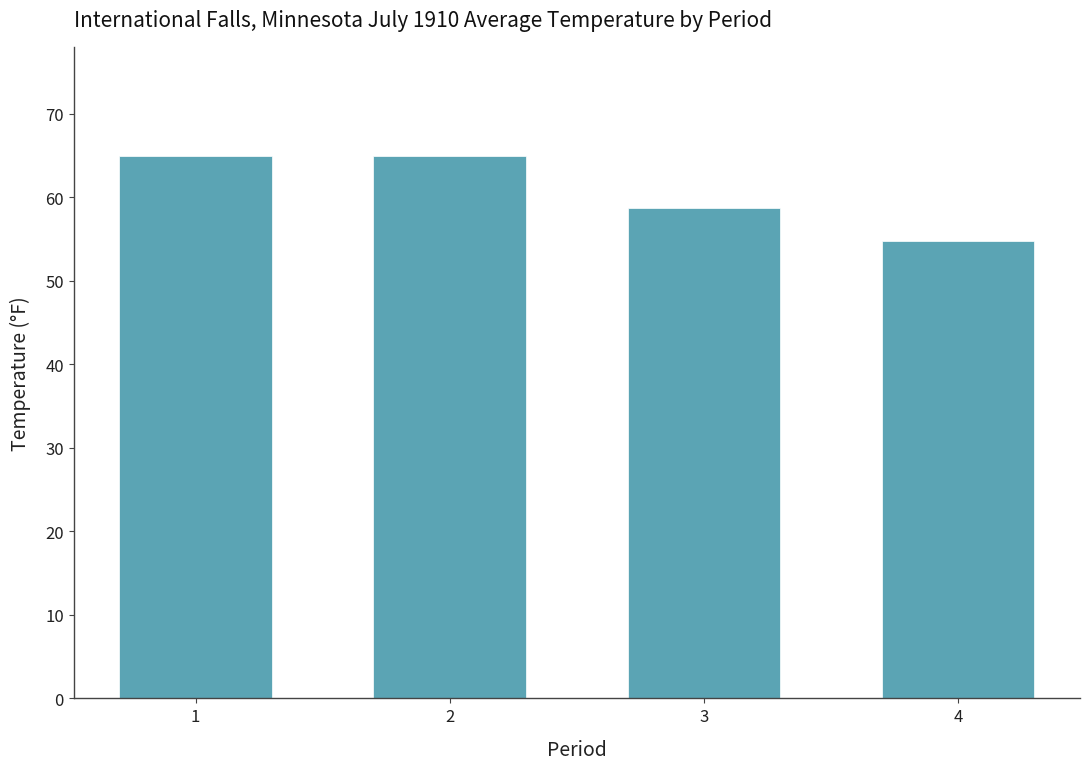

What is the difference between the second highest and minimum values?

10.2